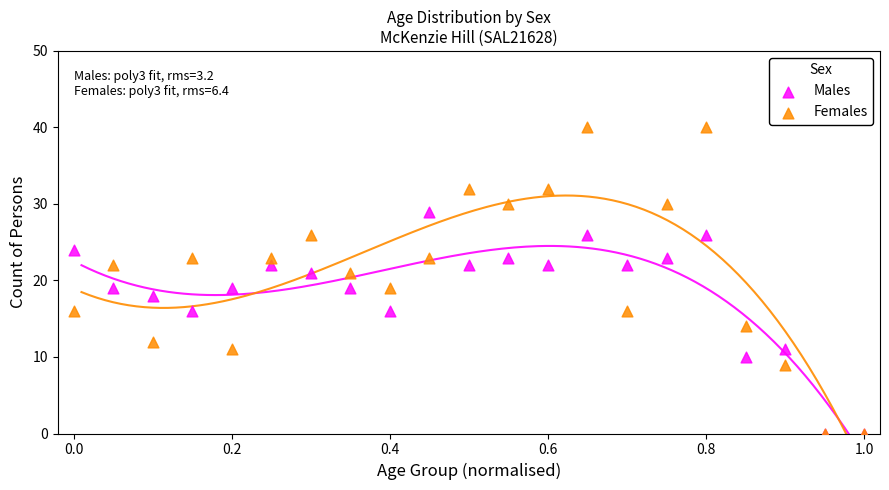

Which series has the widest spread of Y values?

Females